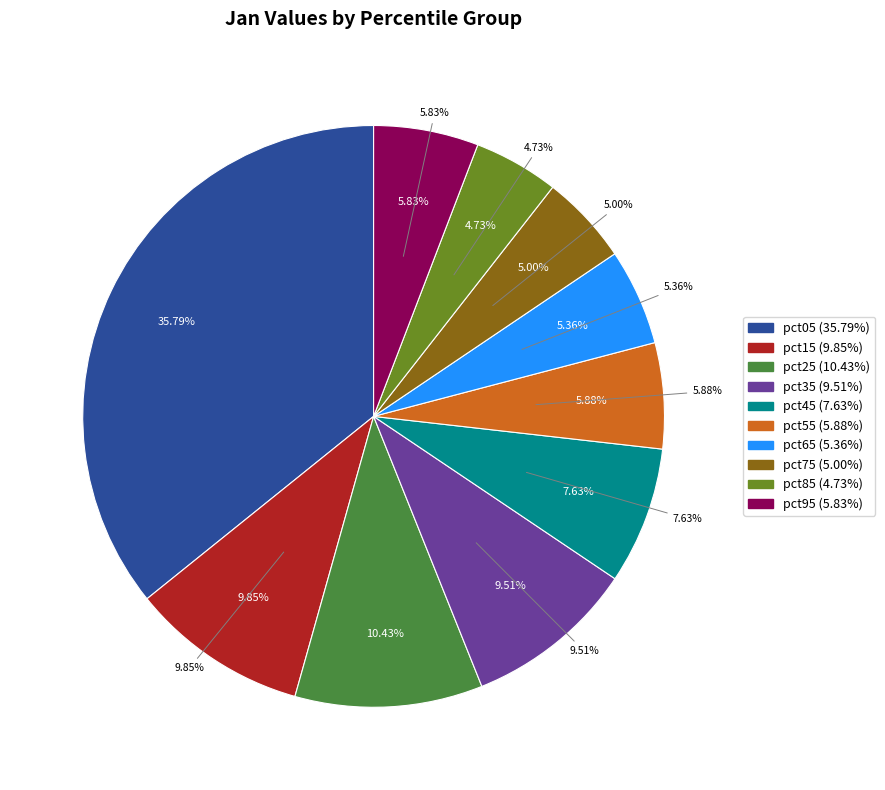

To the nearest percent, what is the combined percentage of pct55 and pct75?

11%